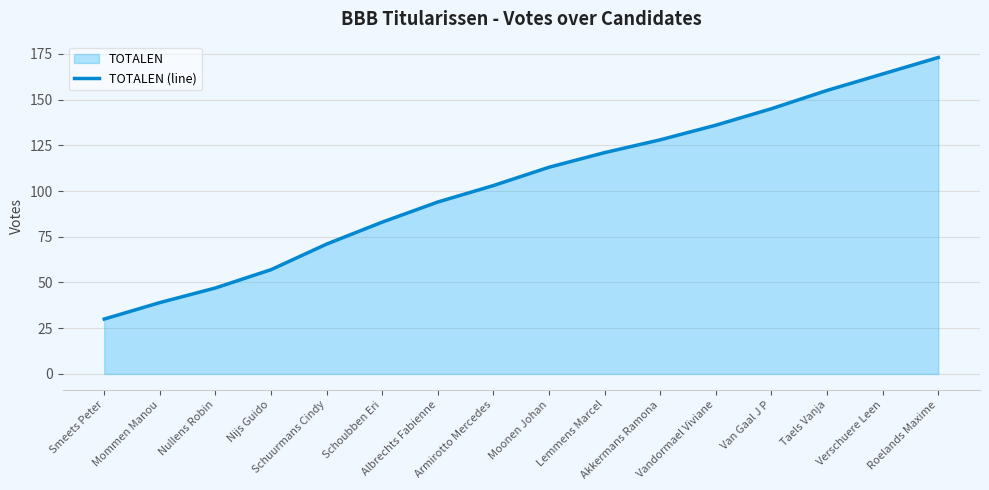

How many values exceed 113?

7